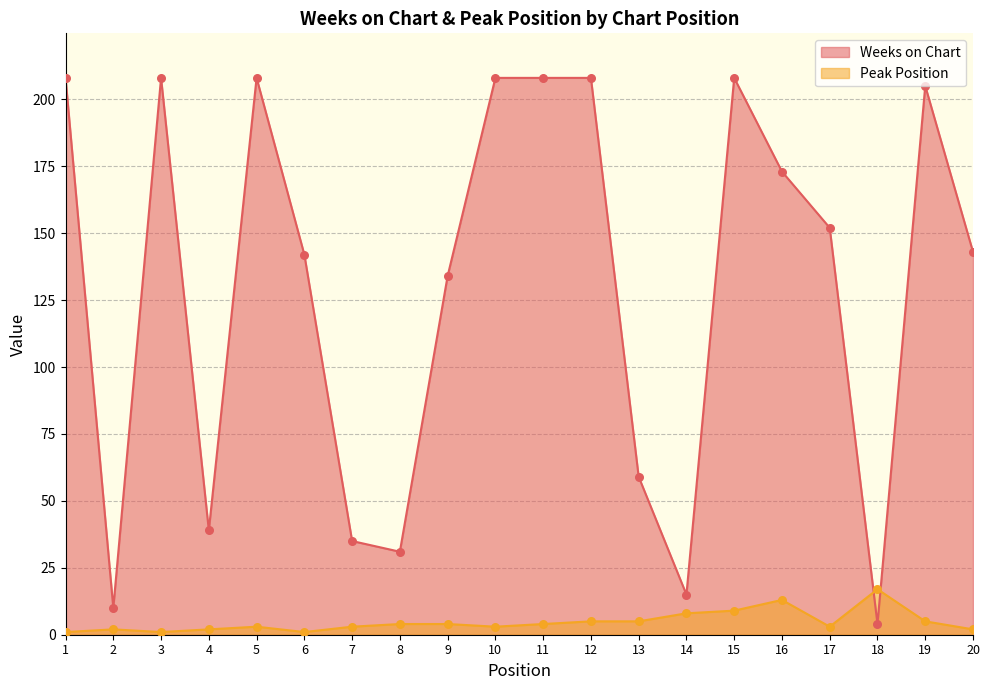

Which series has the largest total across all categories?

Weeks on Chart